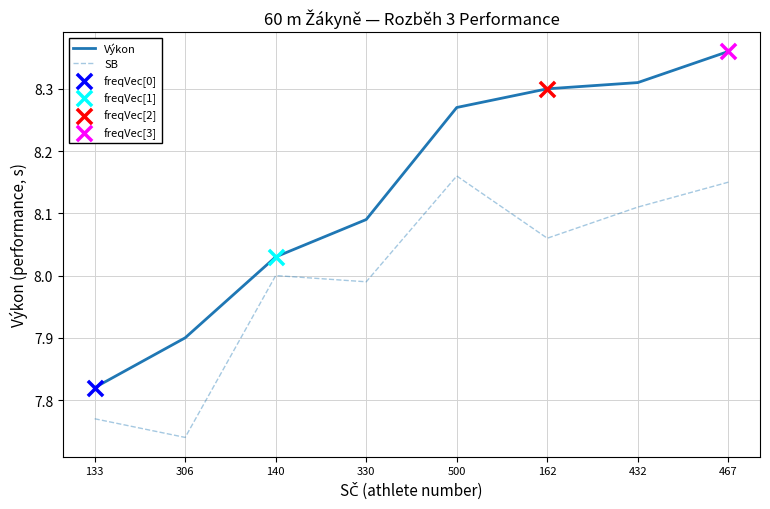

Is the value of Výkon at 467 greater than the value of SB at 500?

Yes